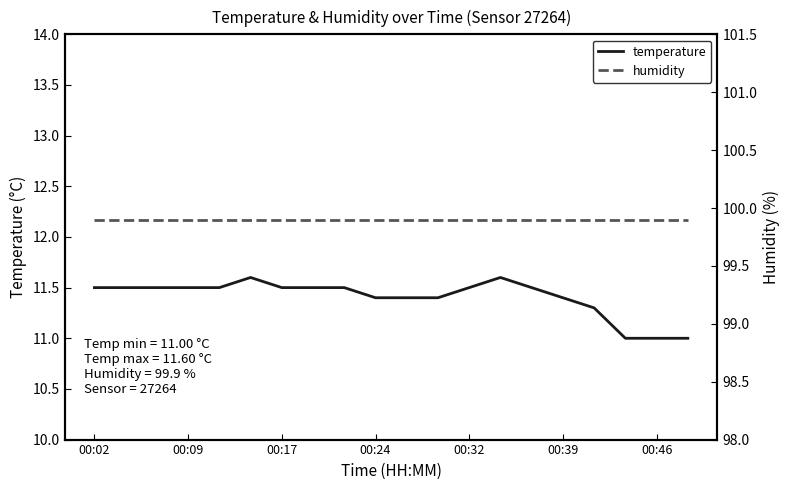

The value of temperature at 00:17 is 11.5. True or false?

True